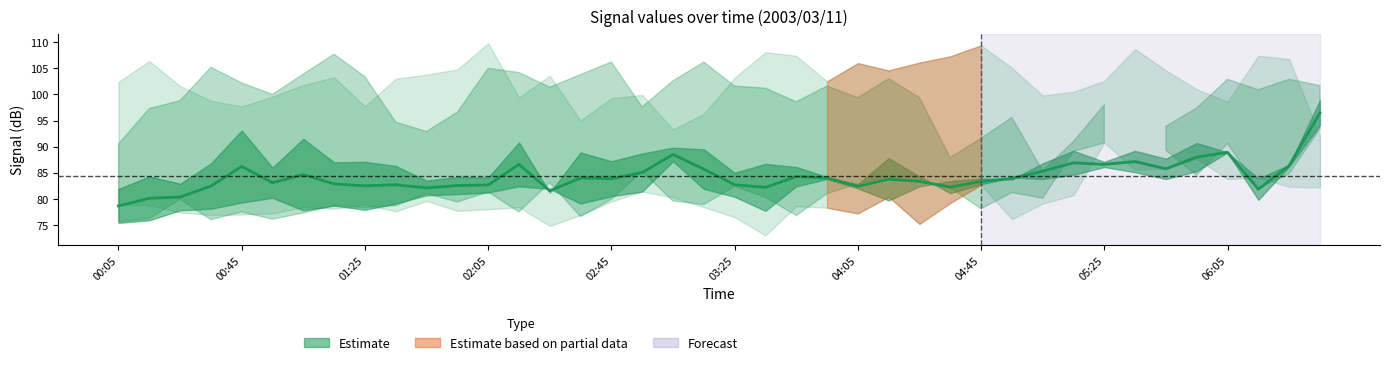

Does the chart have visible grid lines?

No